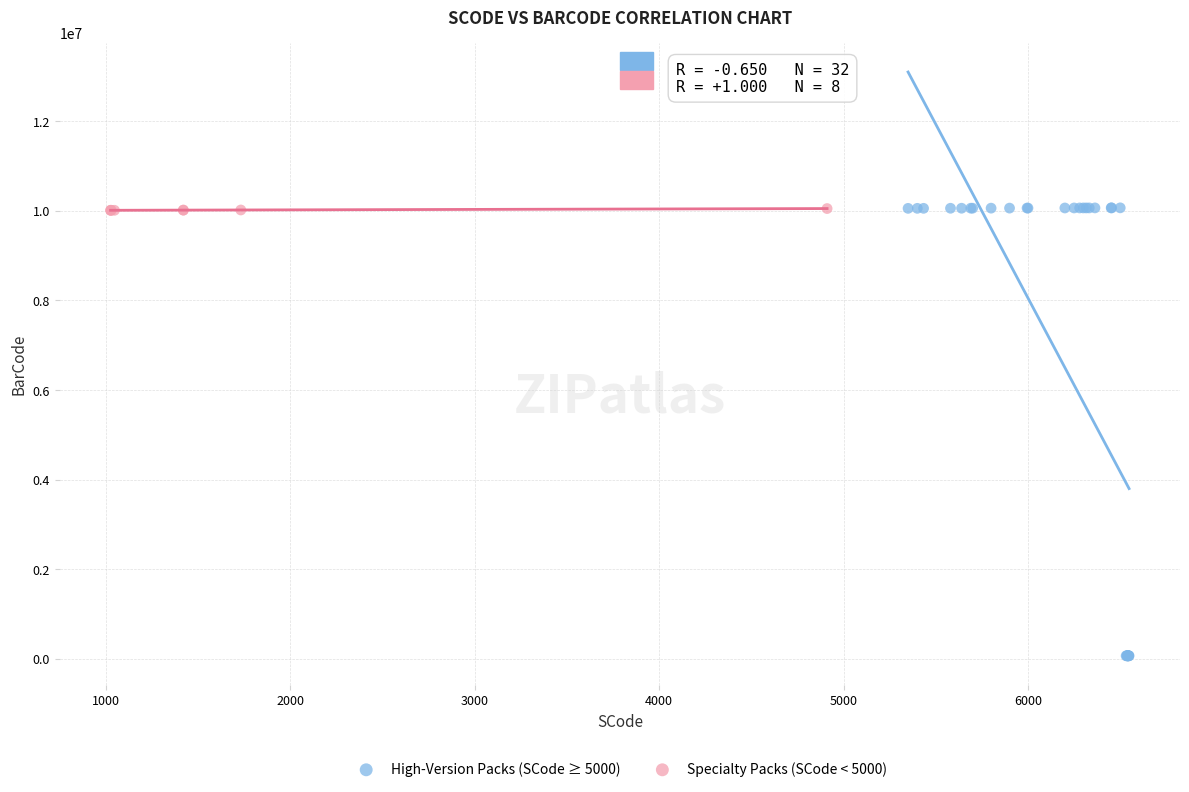

What are all the series names shown in the legend?

High-Version Packs (SCode ≥ 5000), Specialty Packs (SCode < 5000)